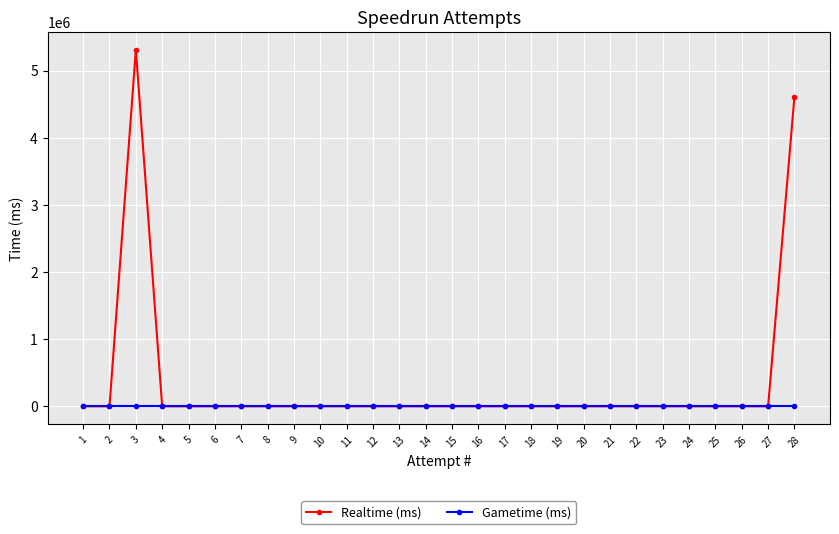

Which series has the largest range (max minus min)?

Realtime (ms)